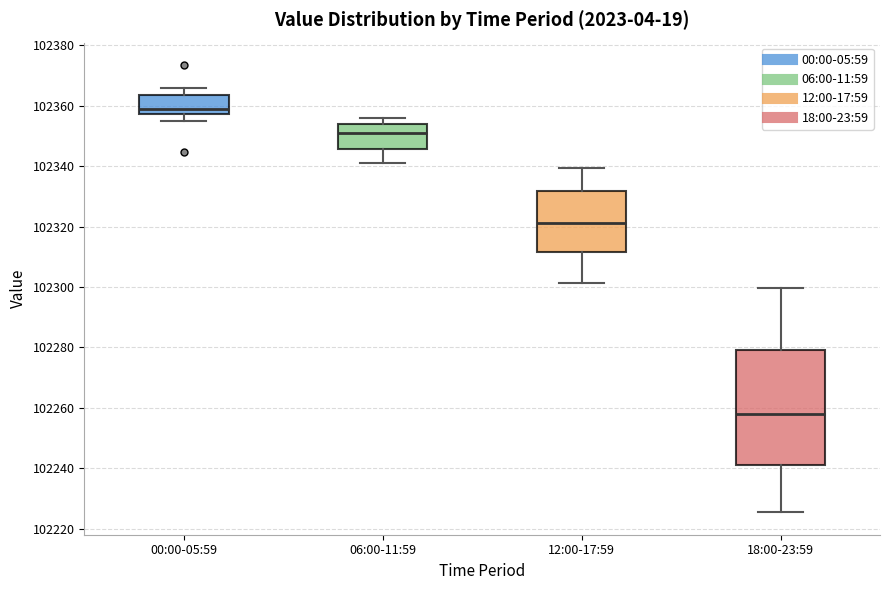

Where is the upper edge of the box for 00:00-05:59 on the y-axis? The values are not printed on the chart, so give them approximately, as read against the axis.

102364